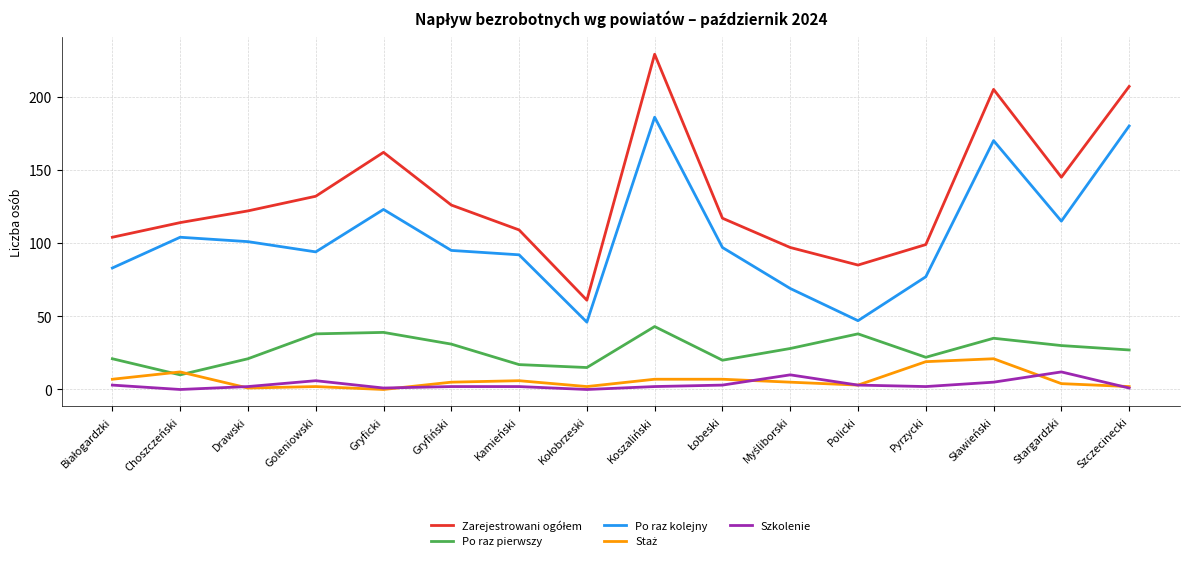

What is the total value across all series at Policki?

176